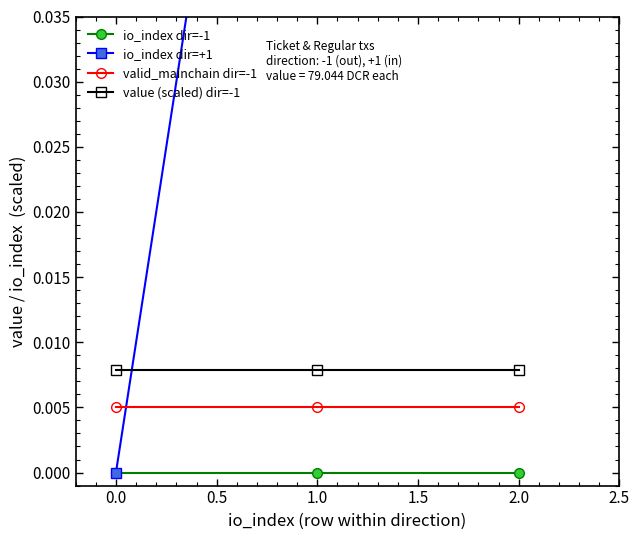

Does the chart have visible grid lines?

No